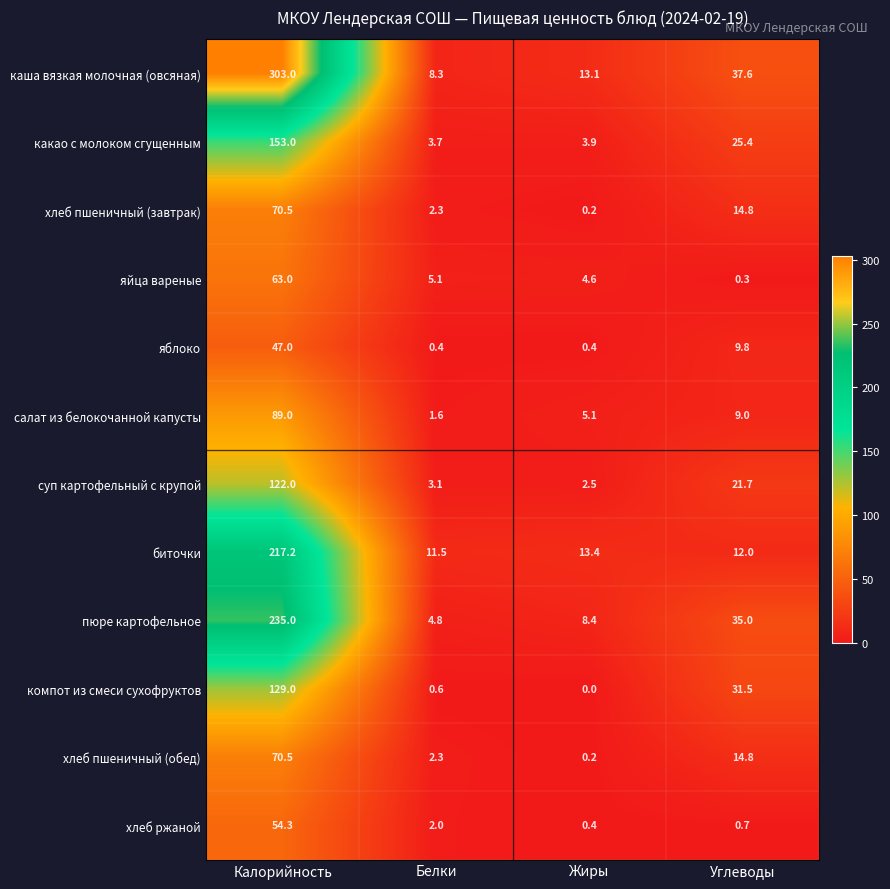

What is the difference between the maximum and minimum values in the яйца вареные series?

62.7